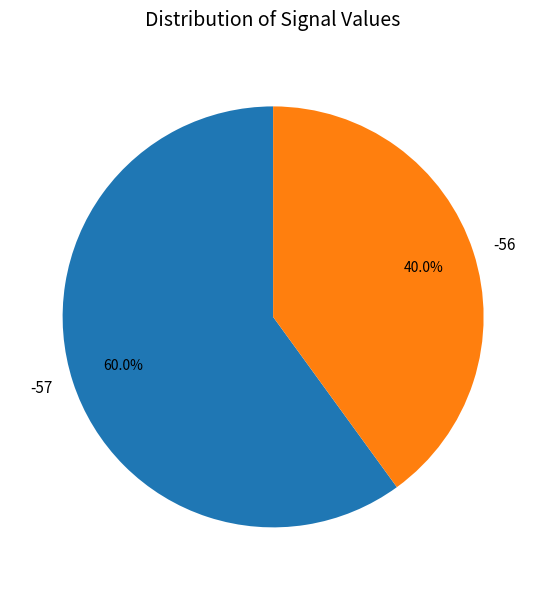

Rank the categories by value from highest to lowest.

-57, -56